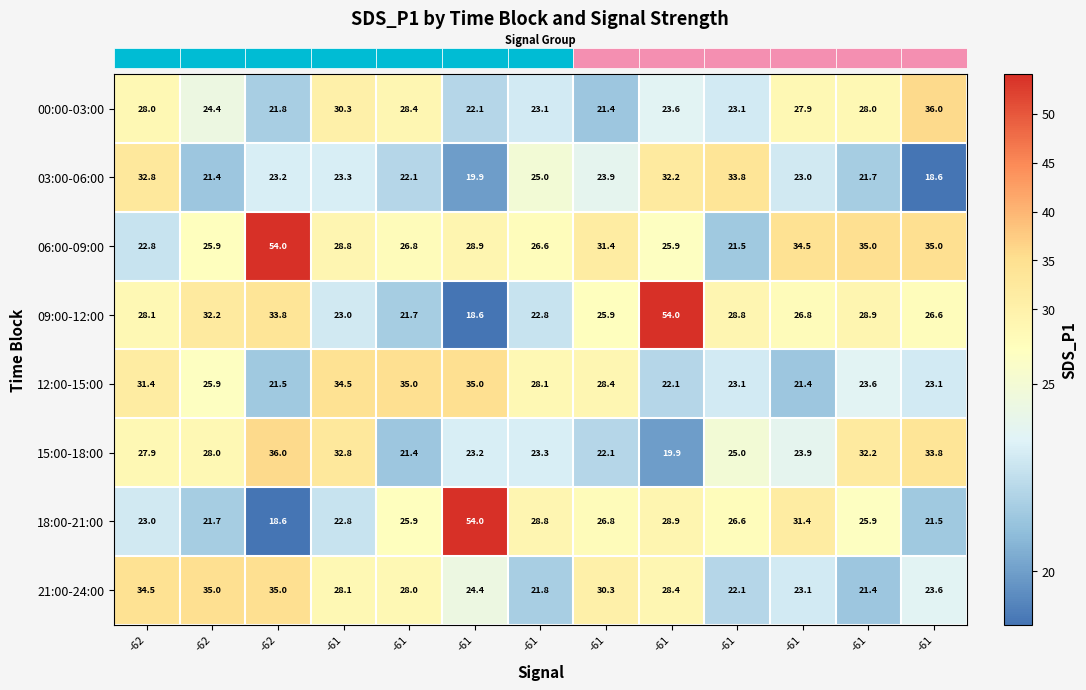

How many data points does each series have?

13